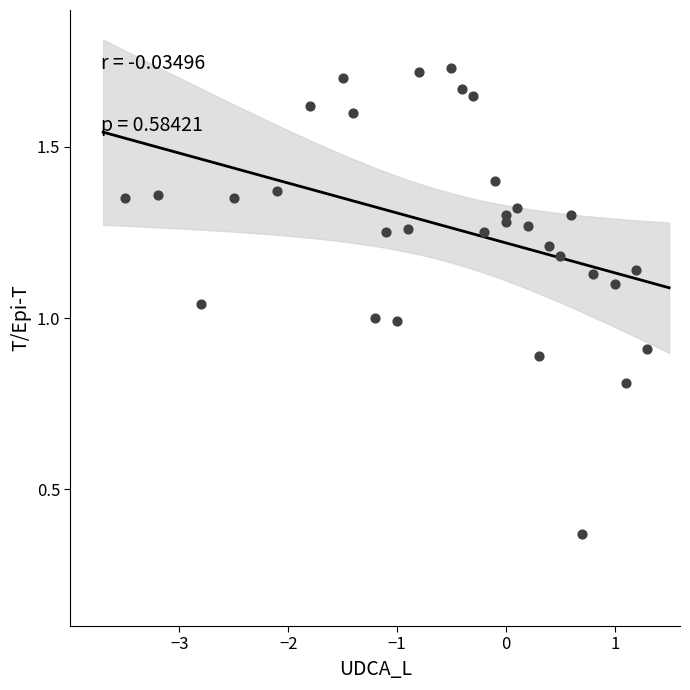

What is the range of X values (max minus min)?

4.8